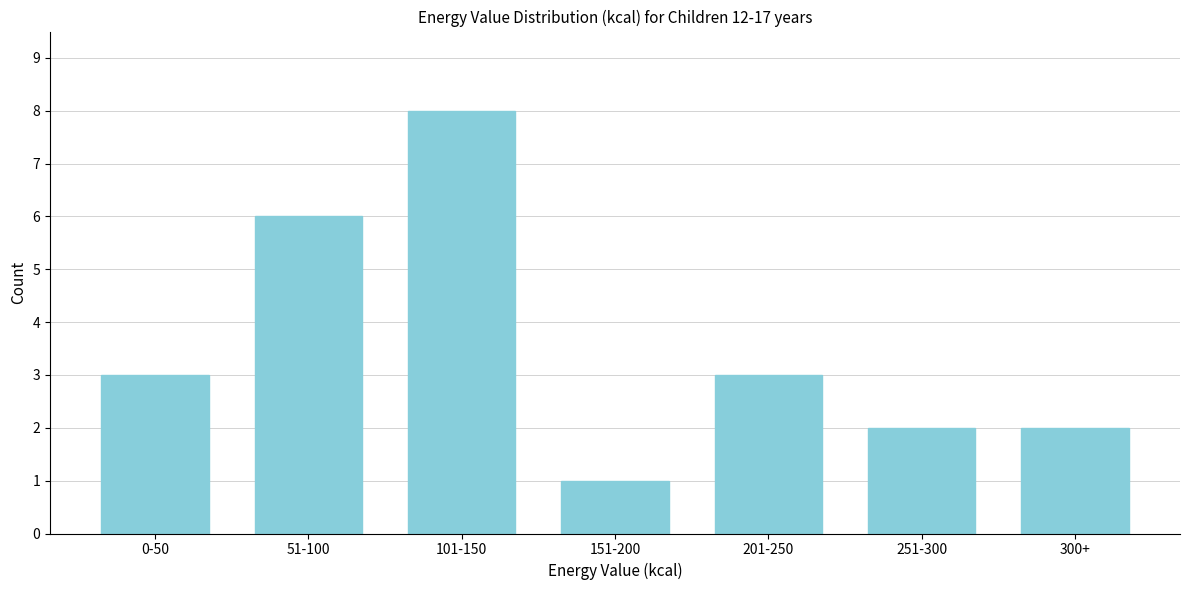

Reading right to left, extract all data points from this chart.

300+=2	251-300=2	201-250=3	151-200=1	101-150=8	51-100=6	0-50=3